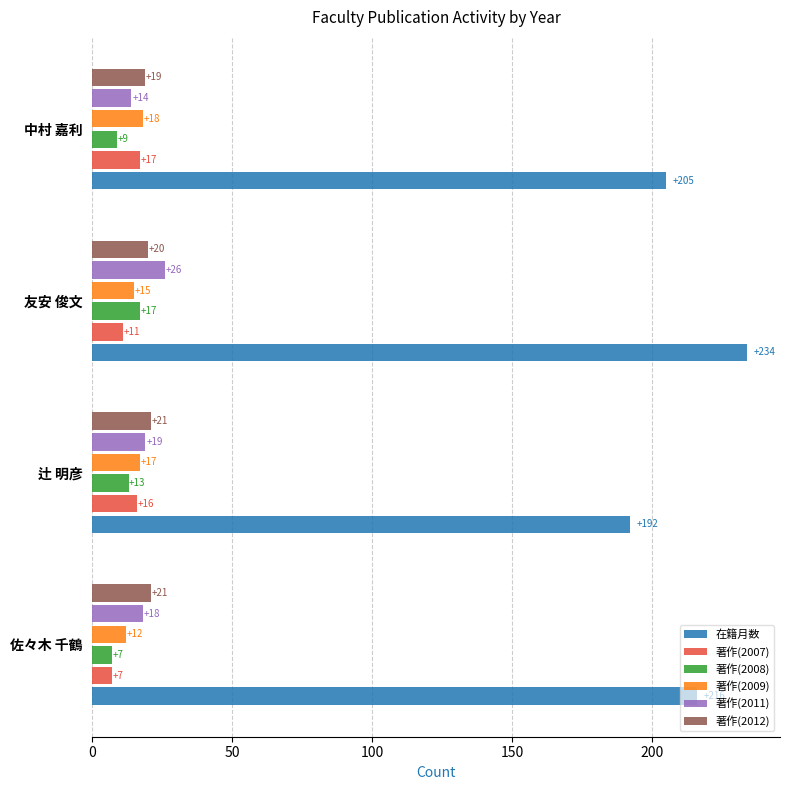

At how many categories does at least one series exceed 69?

4